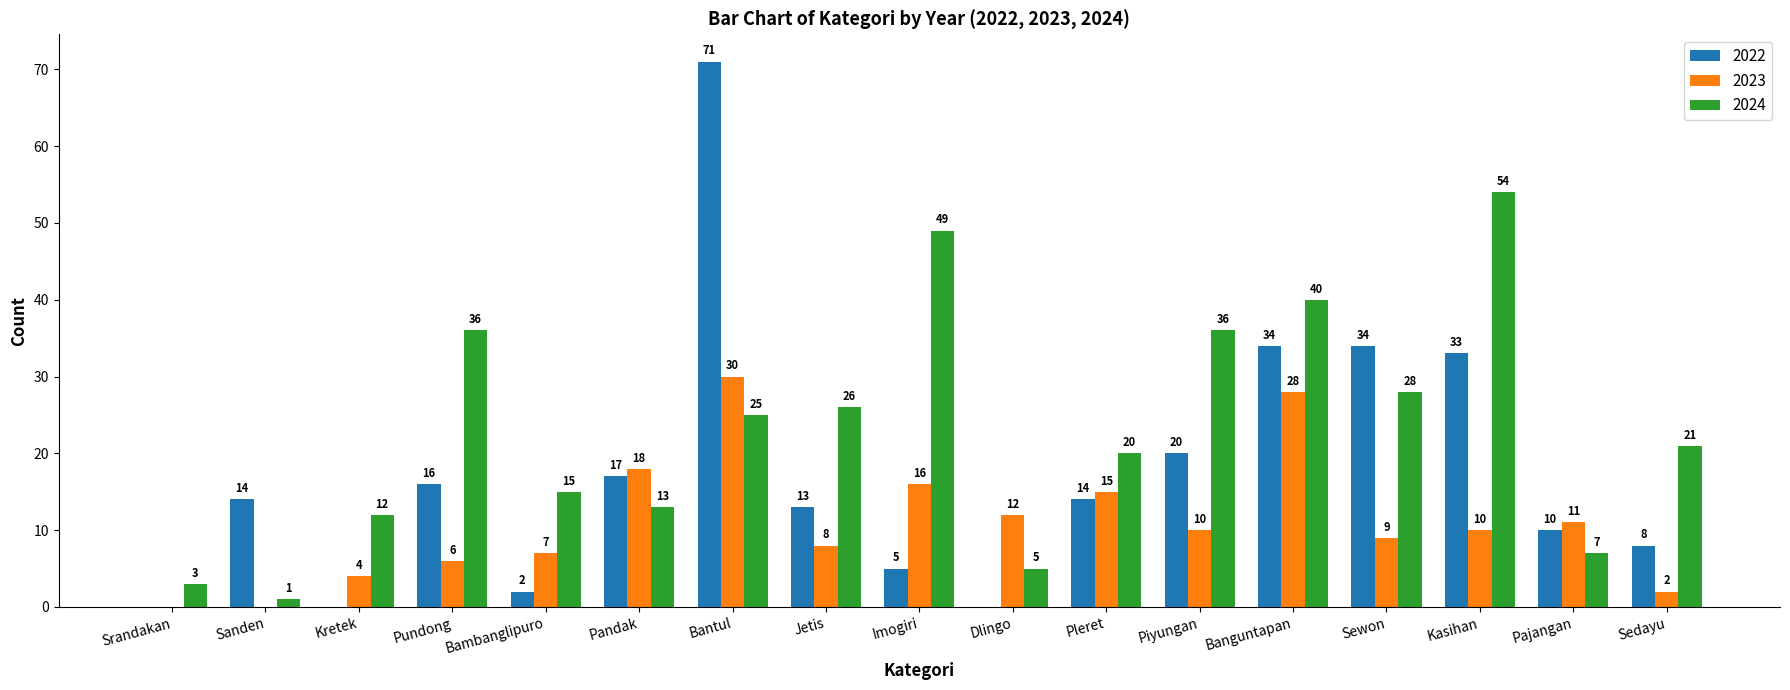

What value does the 2024 series have at Sedayu?

21